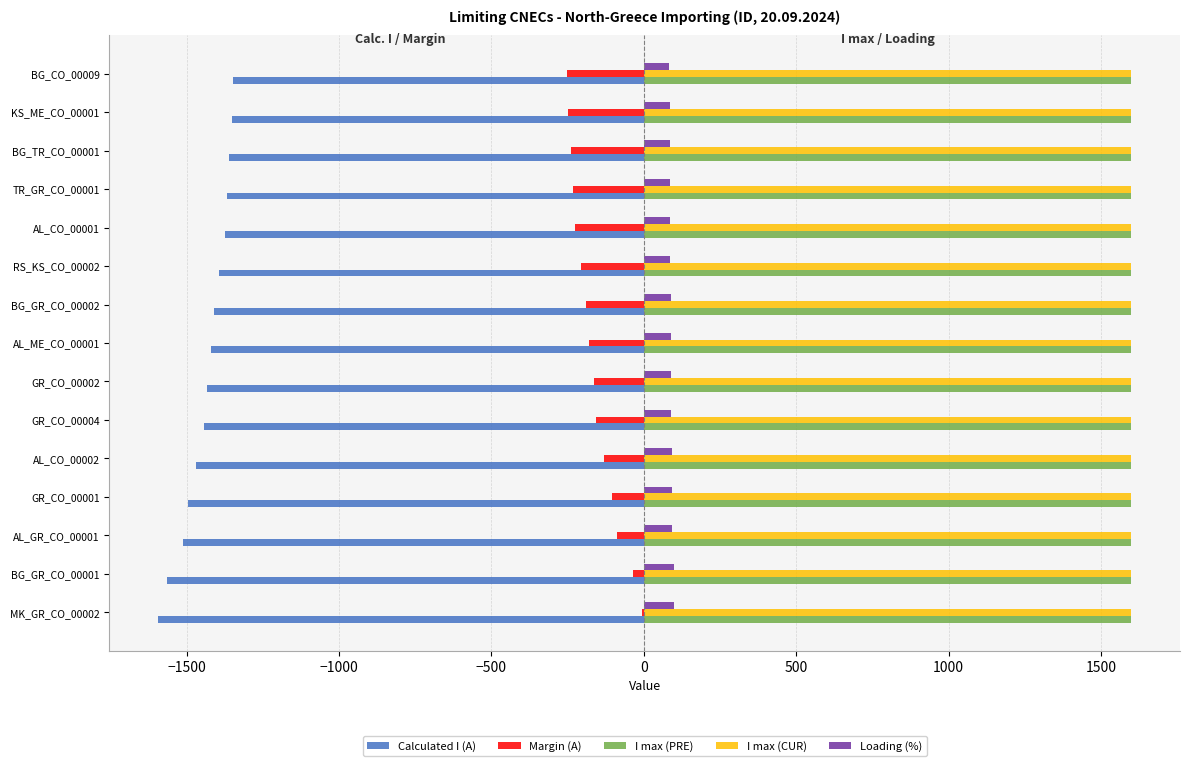

Is the value of Loading (%) at GR_CO_00001 greater than the value of I max (PRE) at AL_CO_00001?

No